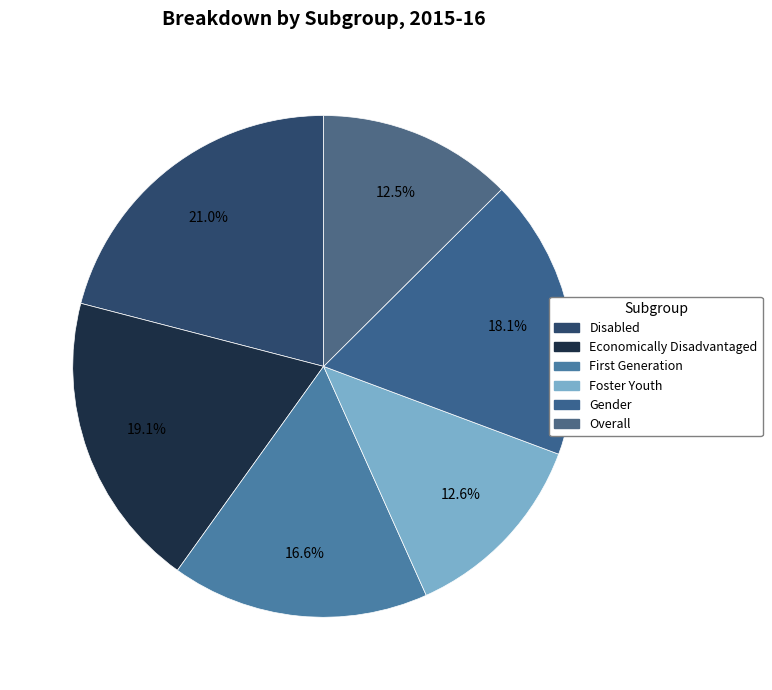

Is there any slice that represents more than half of the pie?

No